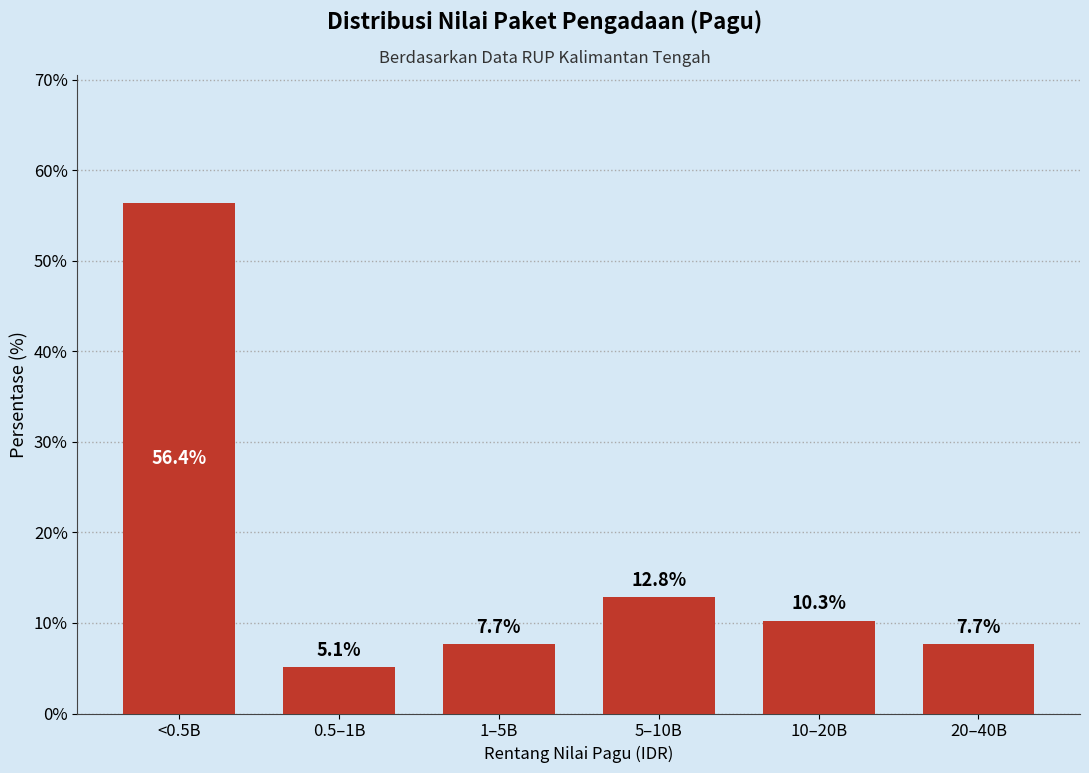

Reading left to right, list all the values displayed in this chart.

56.4	5.1	7.7	12.8	10.3	7.7